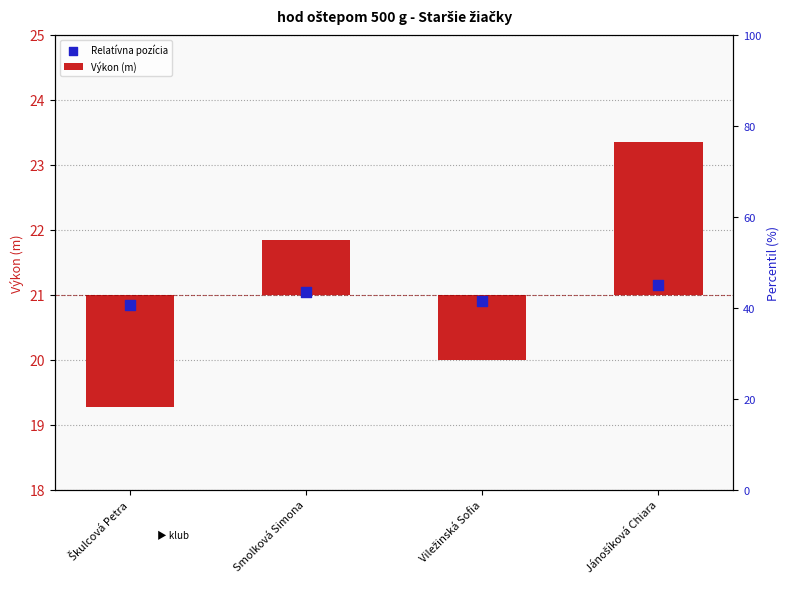

Which series has the largest total across all categories?

Relatívna pozícia